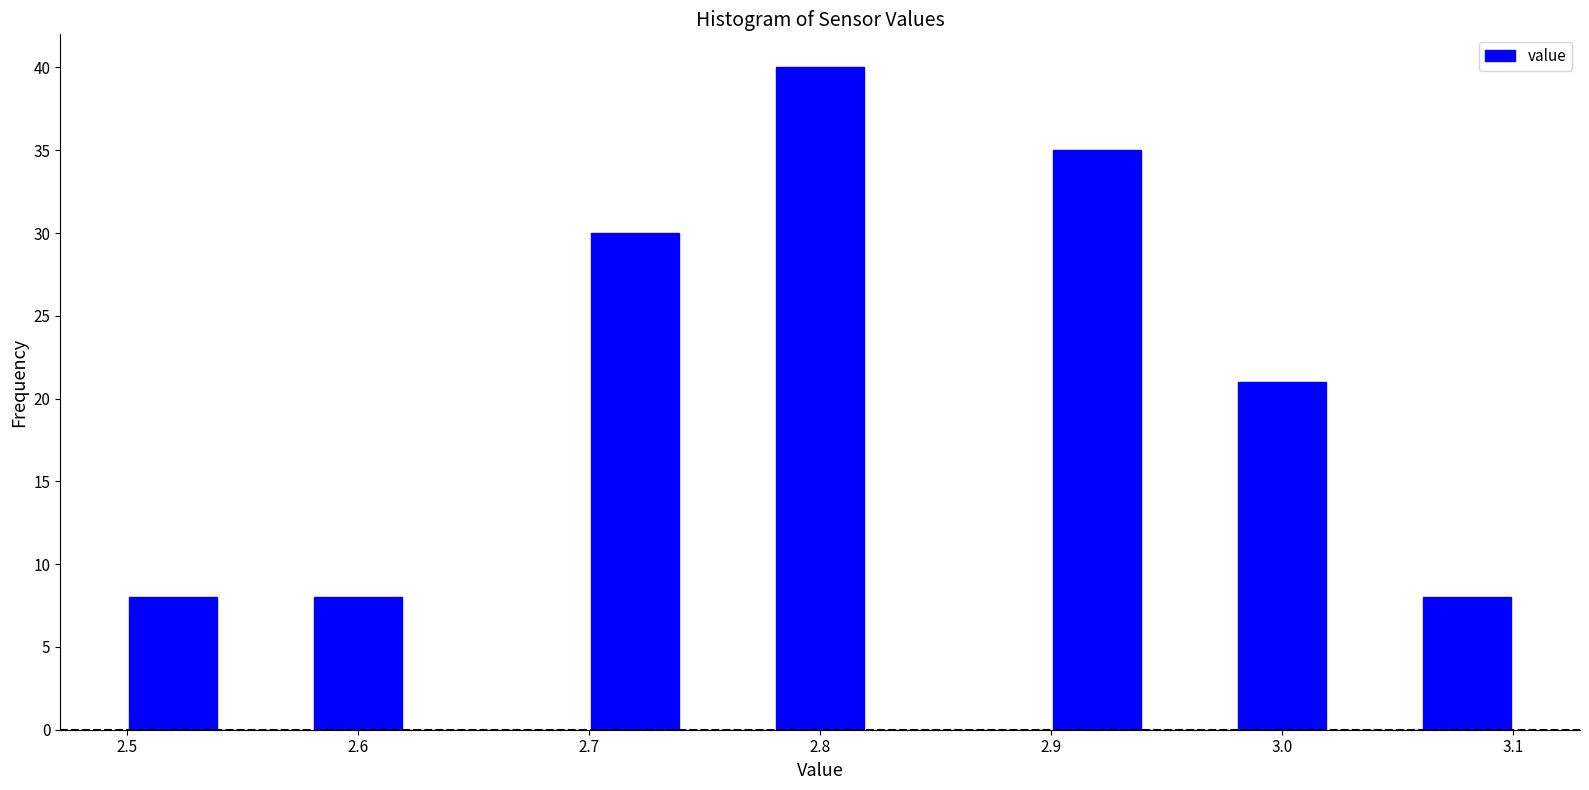

How tall is the bar that spans 2.58 to 2.62 on the x-axis? The values are not printed on the chart, so give them approximately, as read against the axis.

8